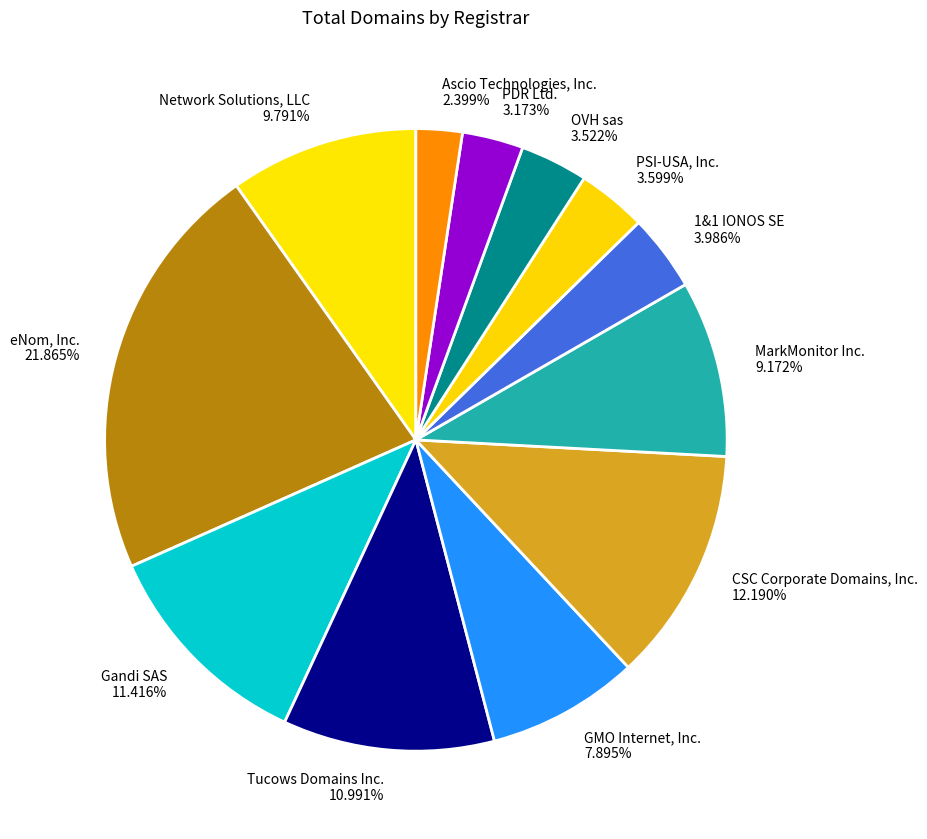

To the nearest percent, what is the difference between the Tucows Domains Inc. and eNom, Inc. slice percentages?

11%